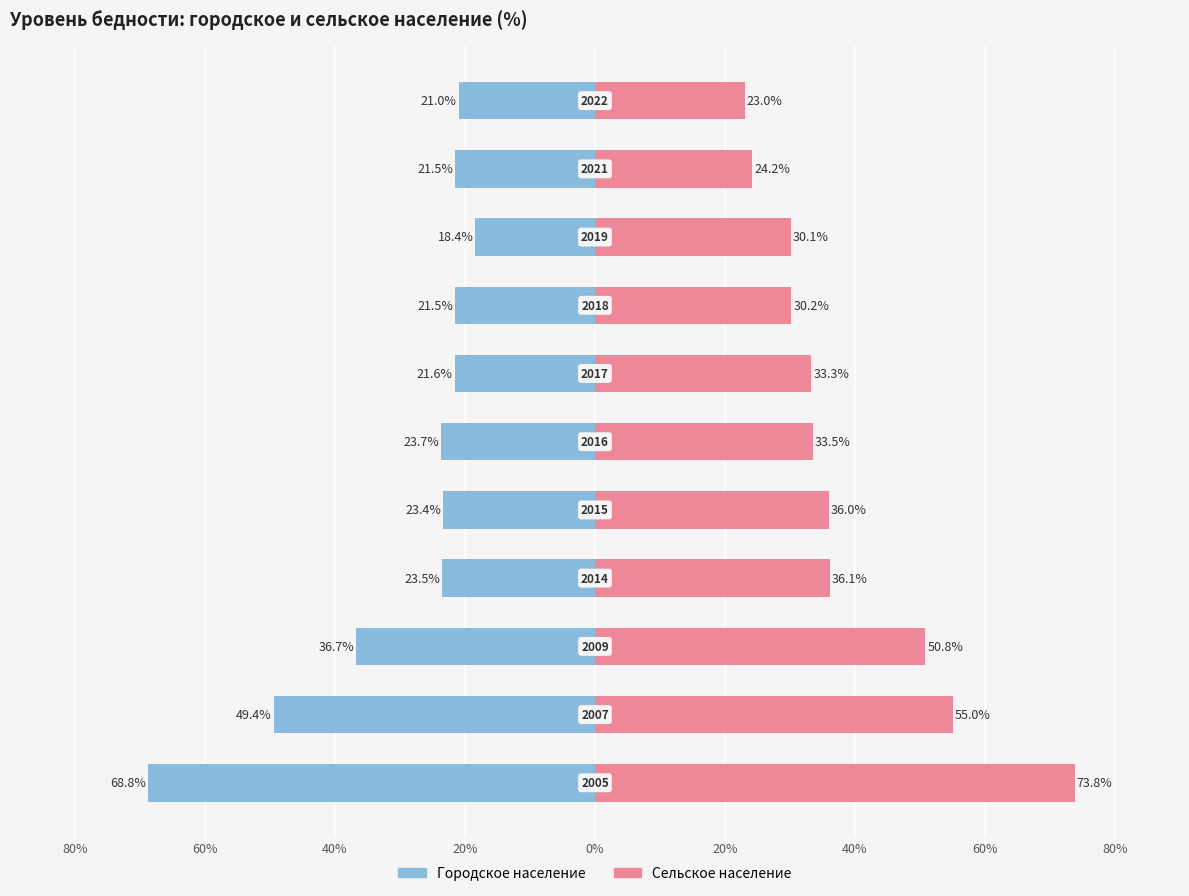

True or false: Сельское население has a value of 36.0 at 0%.

True